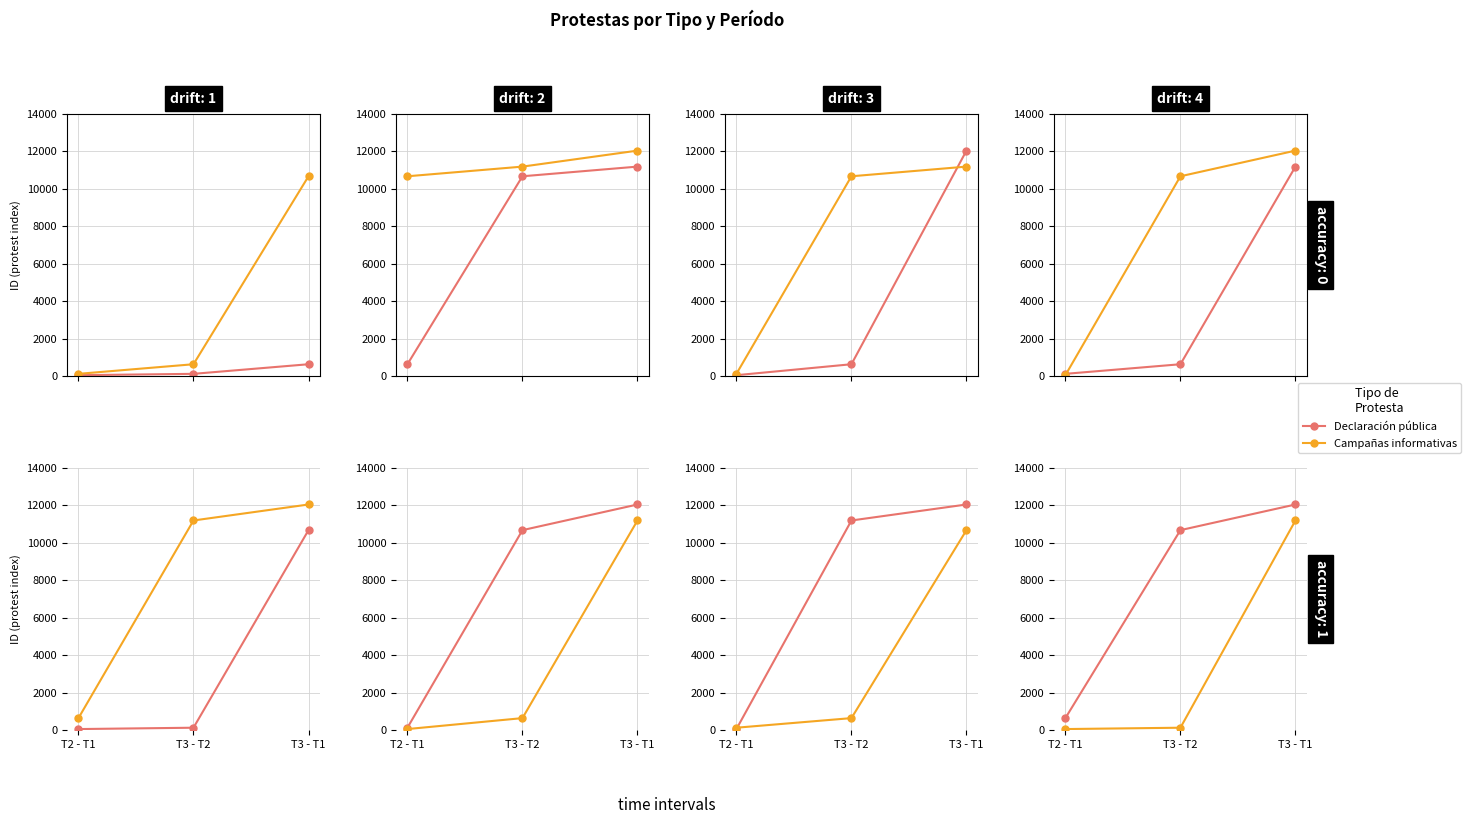

Which series has the largest total across all categories?

Declaración pública